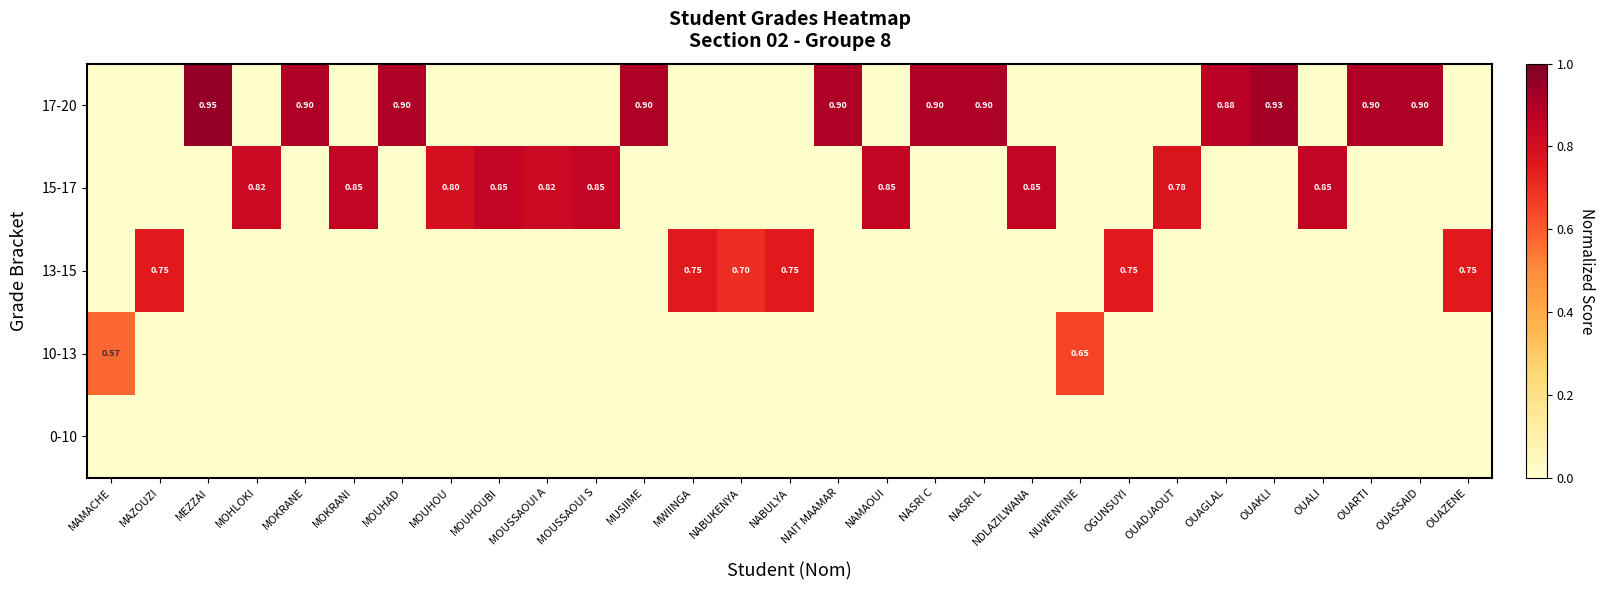

At which label is 10-13 closest to 0?

MAZOUZI